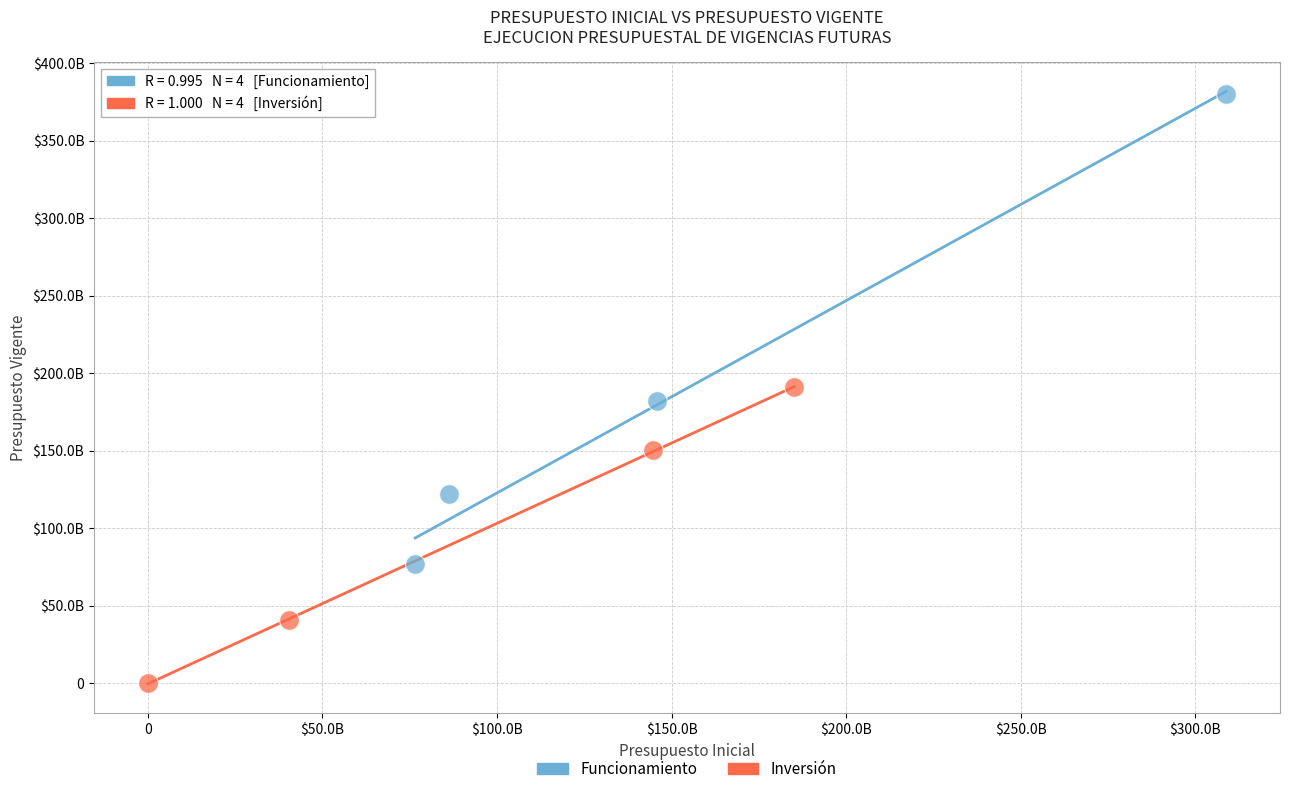

Which series reaches the minimum Y coordinate?

Inversión